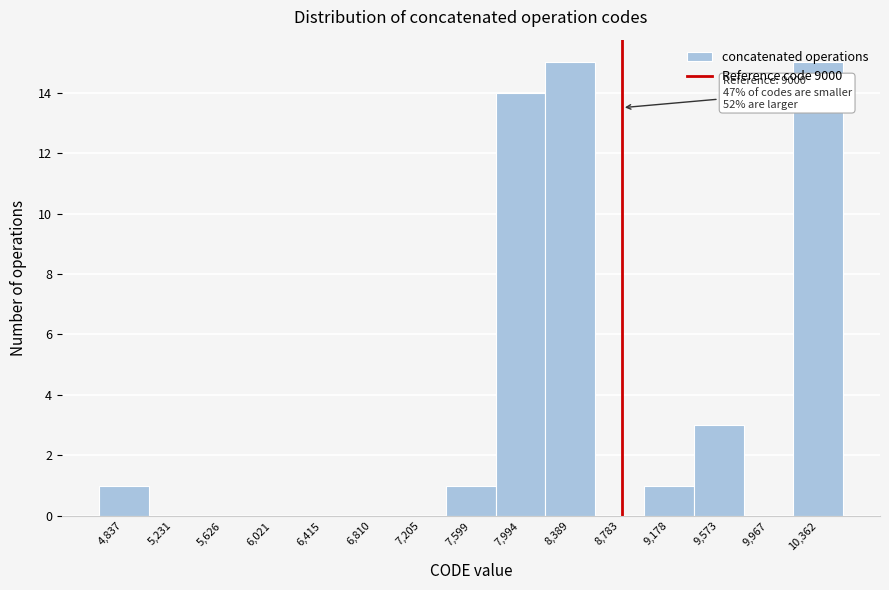

What is the sum of all values?

50